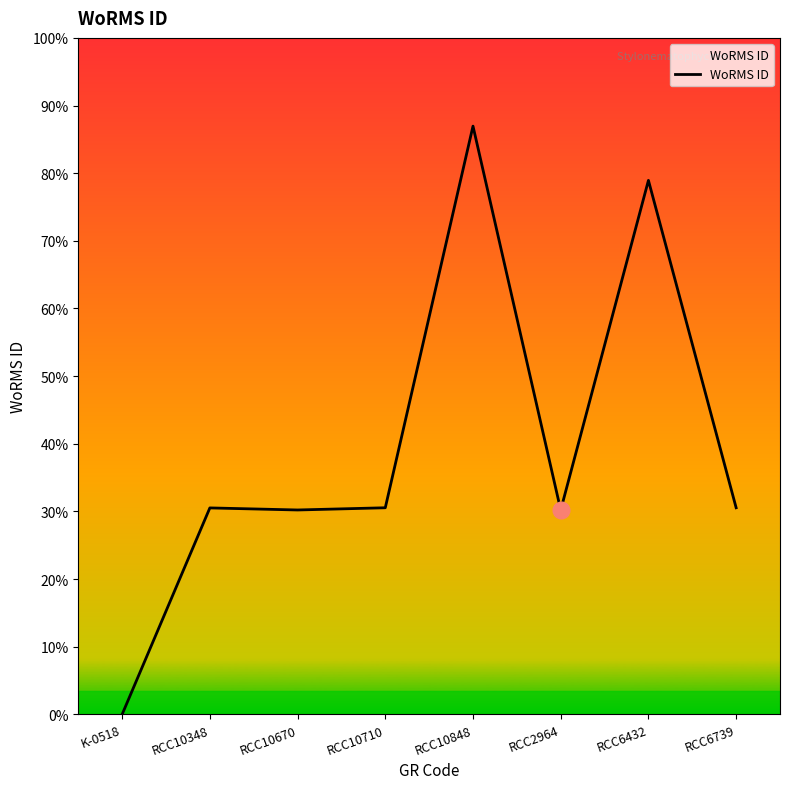

Does the chart have visible grid lines?

No